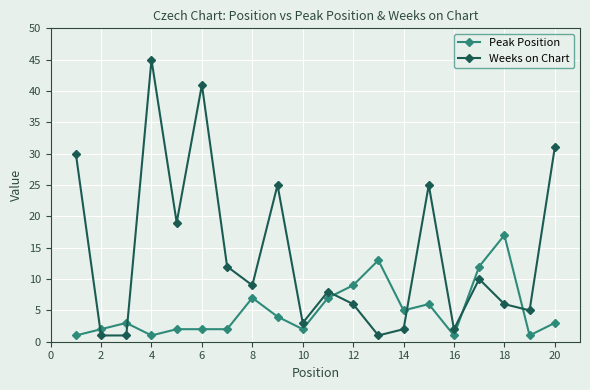

Rank the series by their maximum value, from highest to lowest.

Weeks on Chart, Peak Position